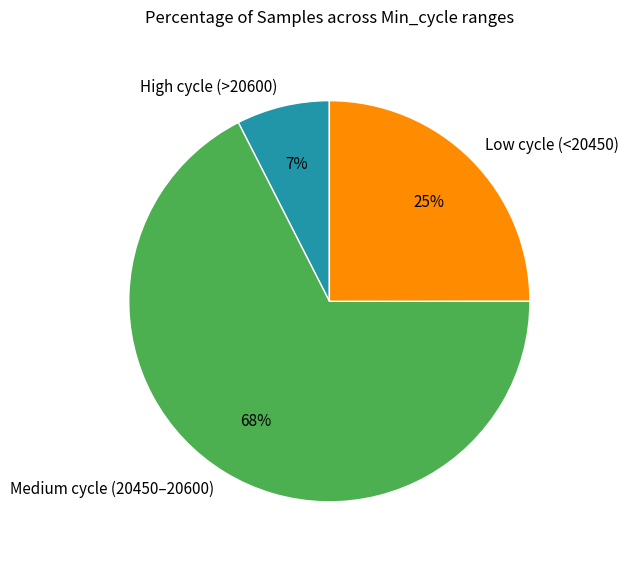

Is Low cycle (<20450) the majority of the pie?

No